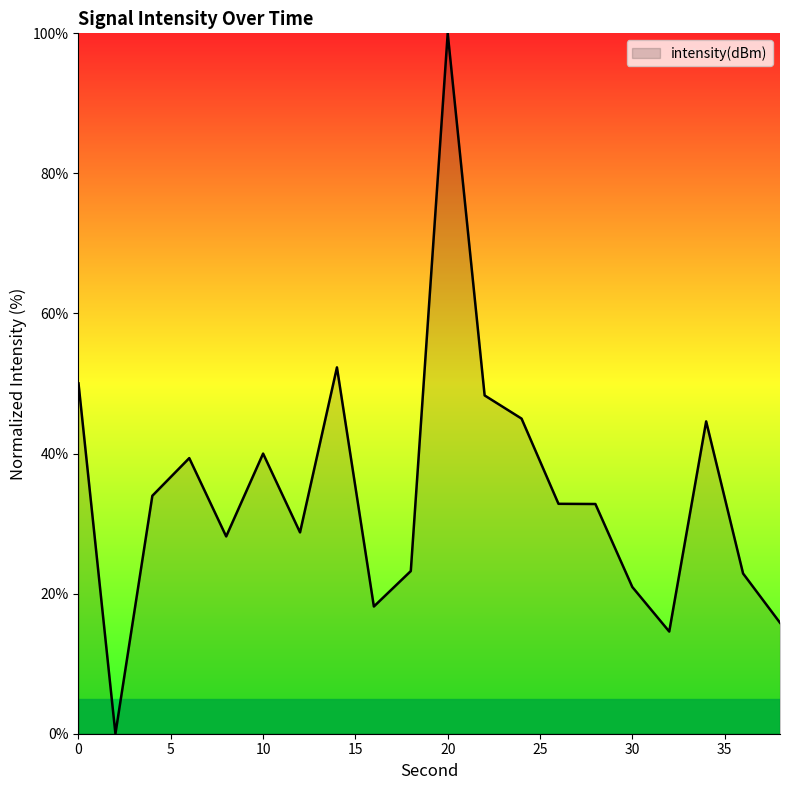

What is the greatest value displayed?

100.0